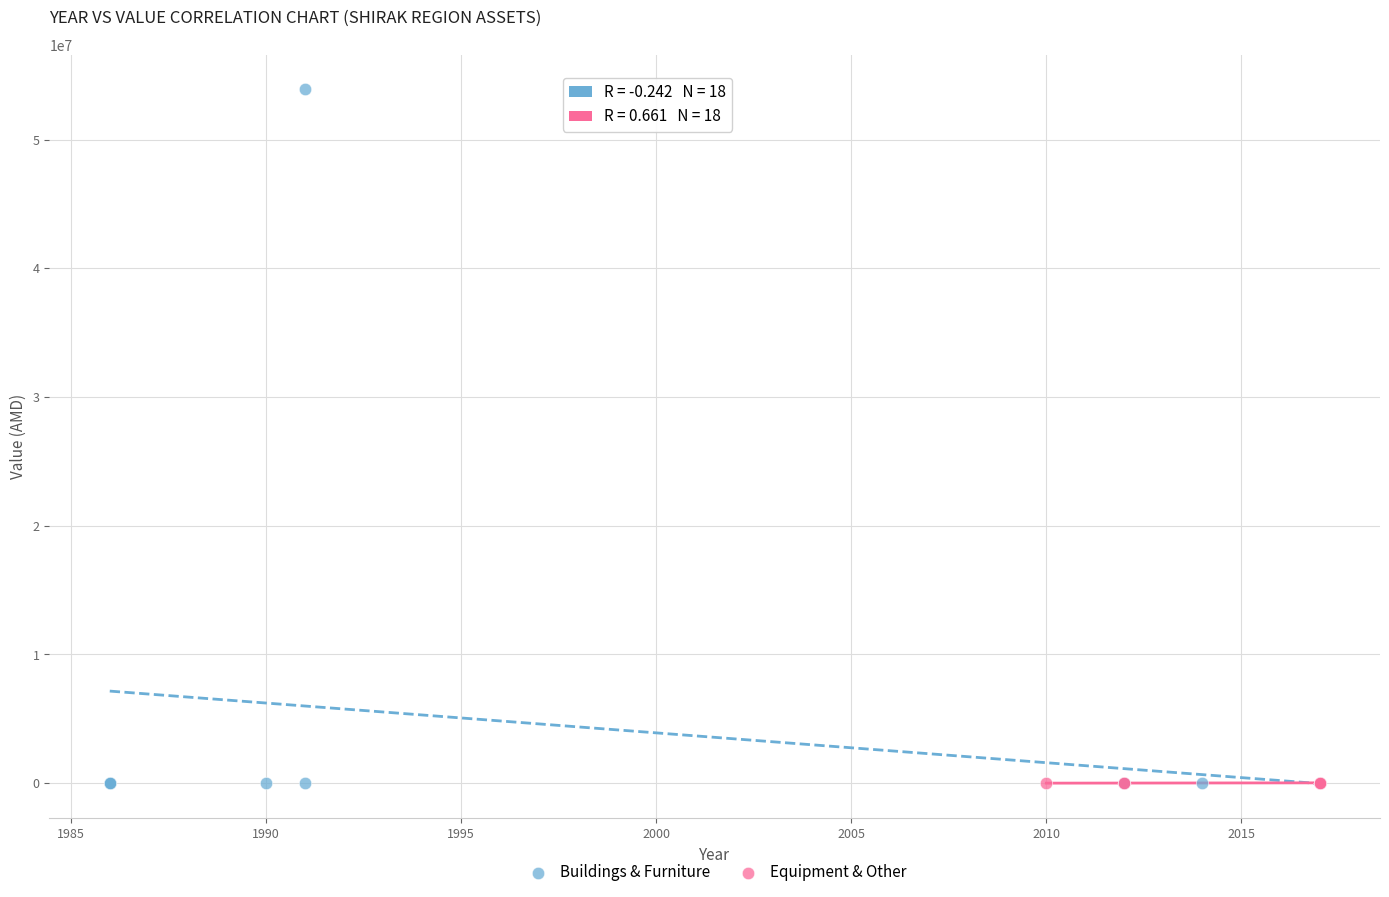

Which series contains the highest Y value?

Buildings & Furniture